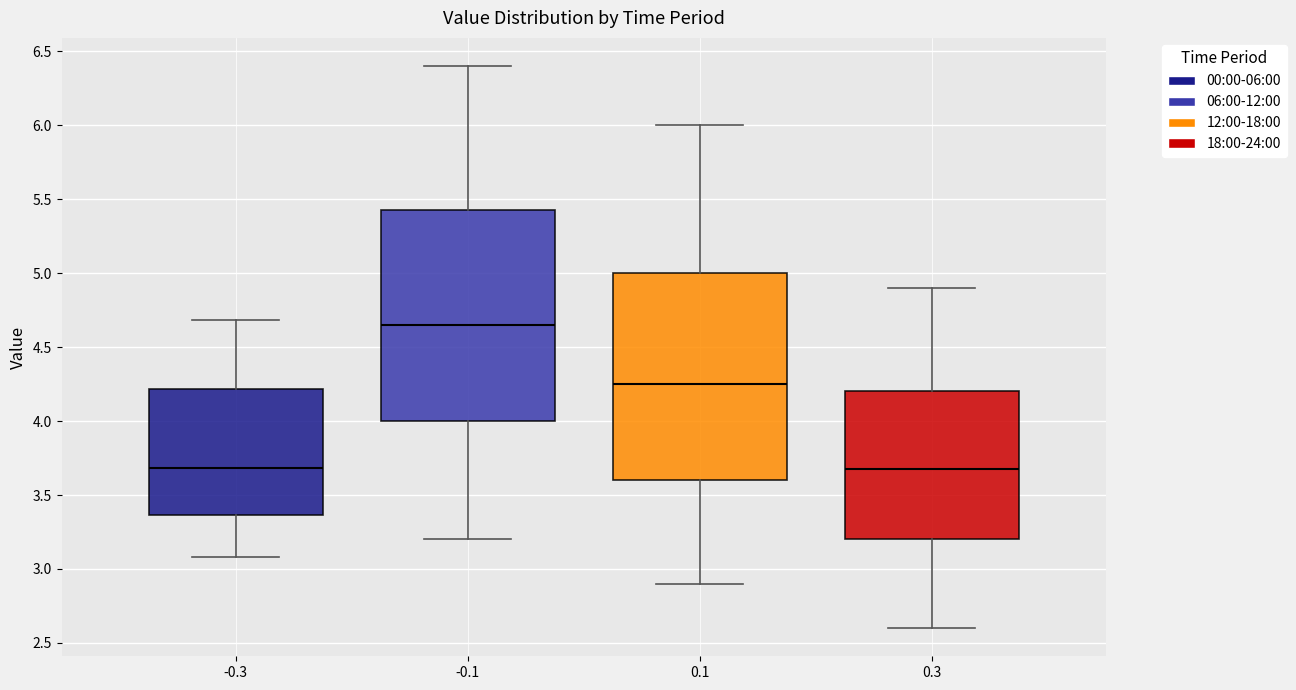

Where does the upper whisker of the box at x = 0.1 end on the y-axis? The values are not printed on the chart, so give them approximately, as read against the axis.

6.00